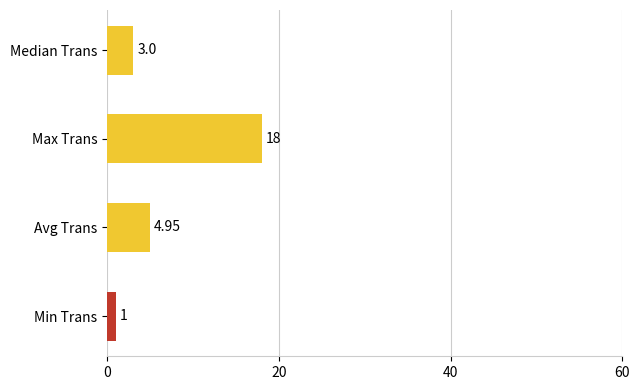

Which has a higher value, Median Trans or Max Trans?

Max Trans